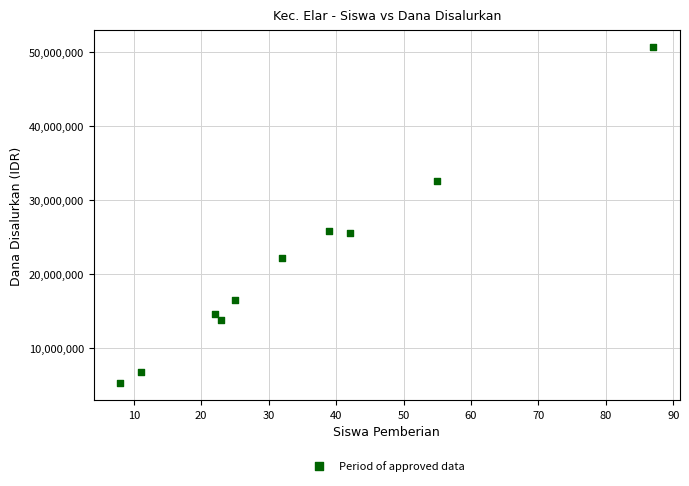

What is the range of Y values (max minus min)?

45375000